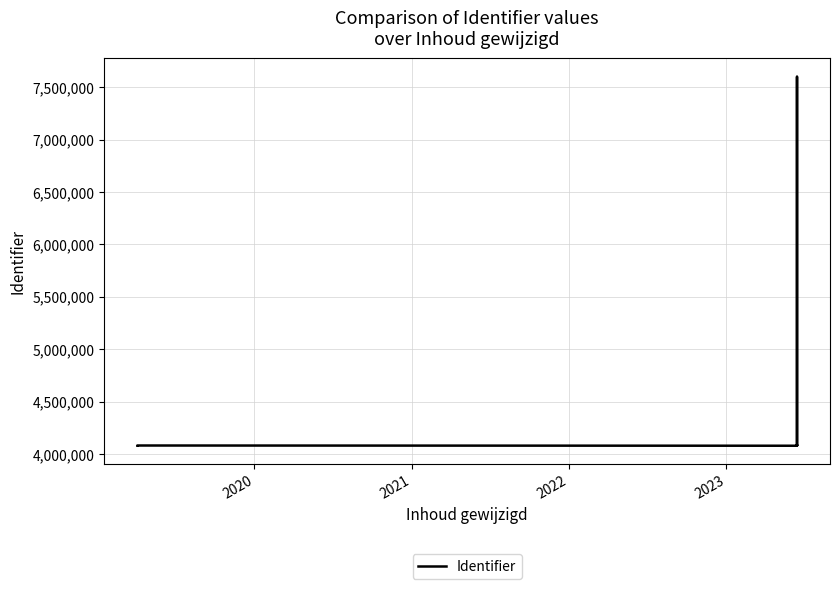

What is the value of the 9th point from the left?

4080876